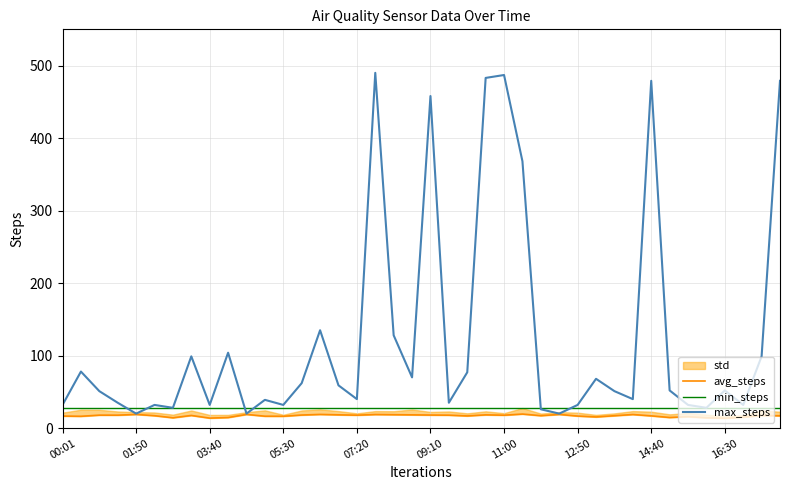

What is the difference between the second highest and second lowest values in the max_steps series?

467